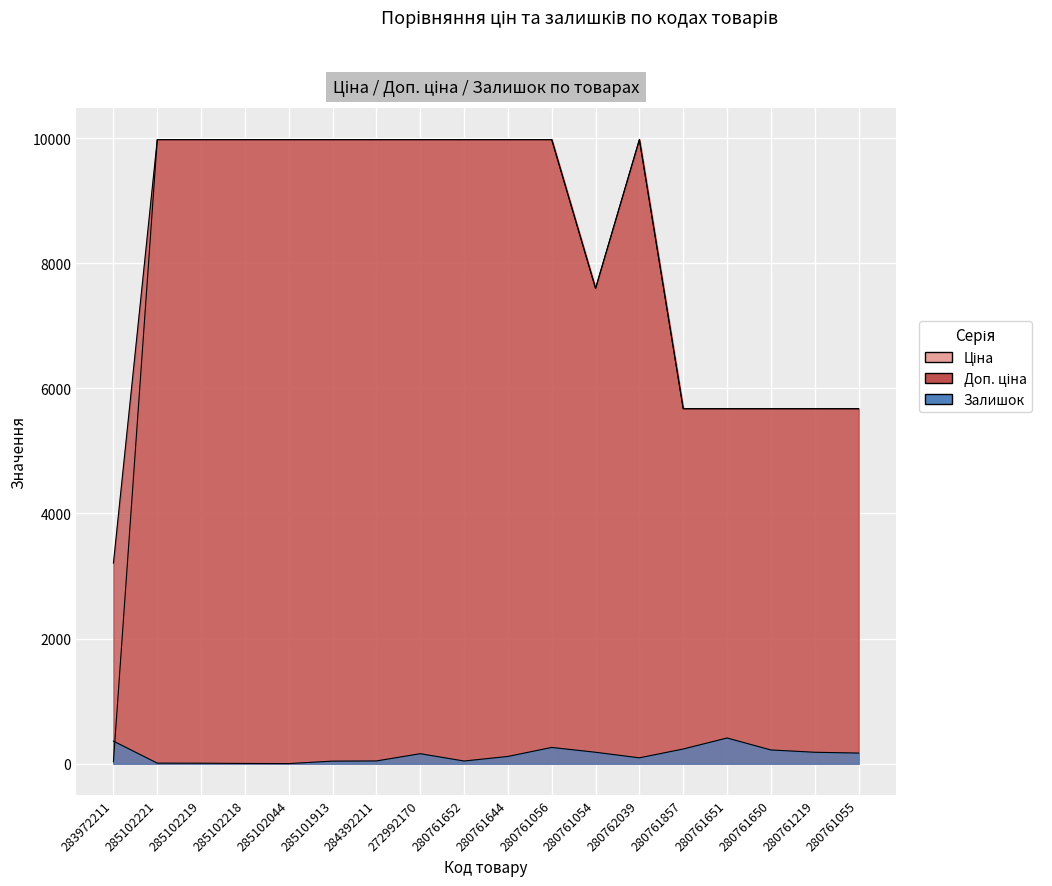

Reading left to right, extract all data points from this chart.

Ціна: 32.0	9975.0	9975.0	9975.0	9975.0	9975.0	9975.0	9975.0	9975.0	9975.0	9975.0	7596.5	9975.0	5673.8	5673.8	5673.8	5673.8	5673.8
Доп. ціна: 3205.0	9975.0	9975.0	9975.0	9975.0	9975.0	9975.0	9975.0	9975.0	9975.0	9975.0	7596.5	9975.0	5673.8	5673.8	5673.8	5673.8	5673.8
Залишок: 360.0	8.0	7.0	3.0	1.0	40.0	43.0	159.0	42.0	115.0	259.0	182.0	93.0	234.0	410.0	219.0	182.0	169.0